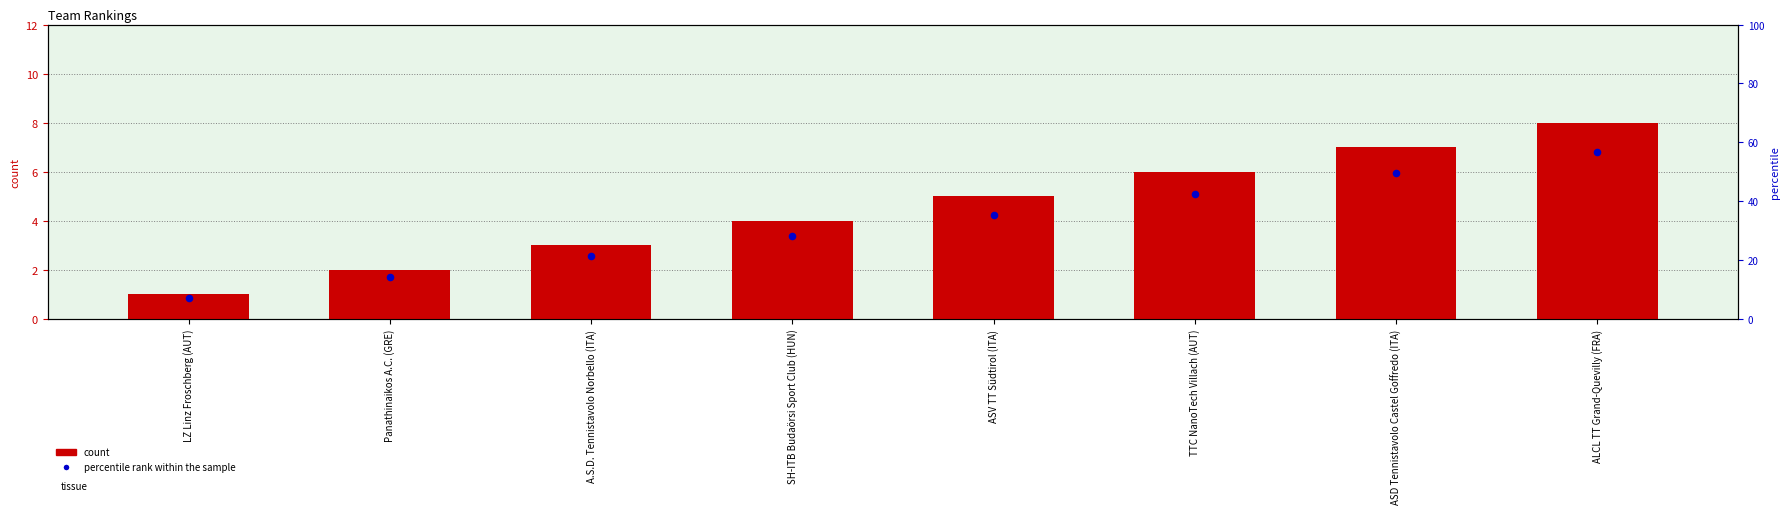

Is the value of No. (Rank) at Panathinaikos A.C. (GRE) greater than the value of Percentile rank within sample at TTC NanoTech Villach (AUT)?

No